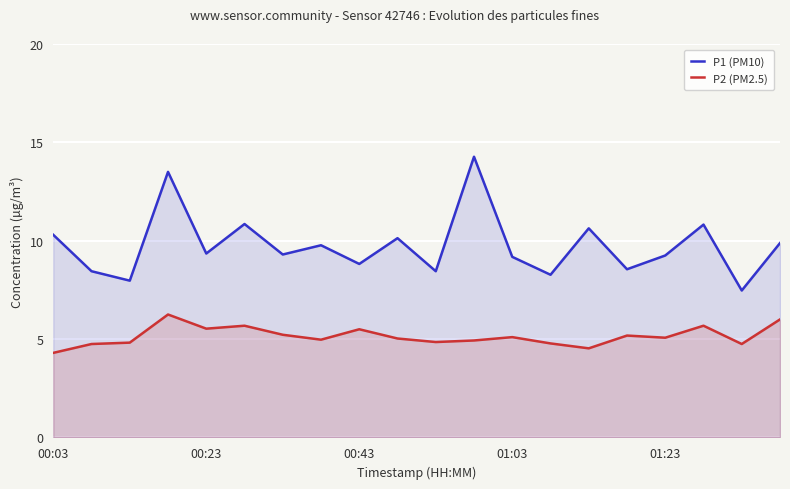

Count the number of categories in the chart.

20